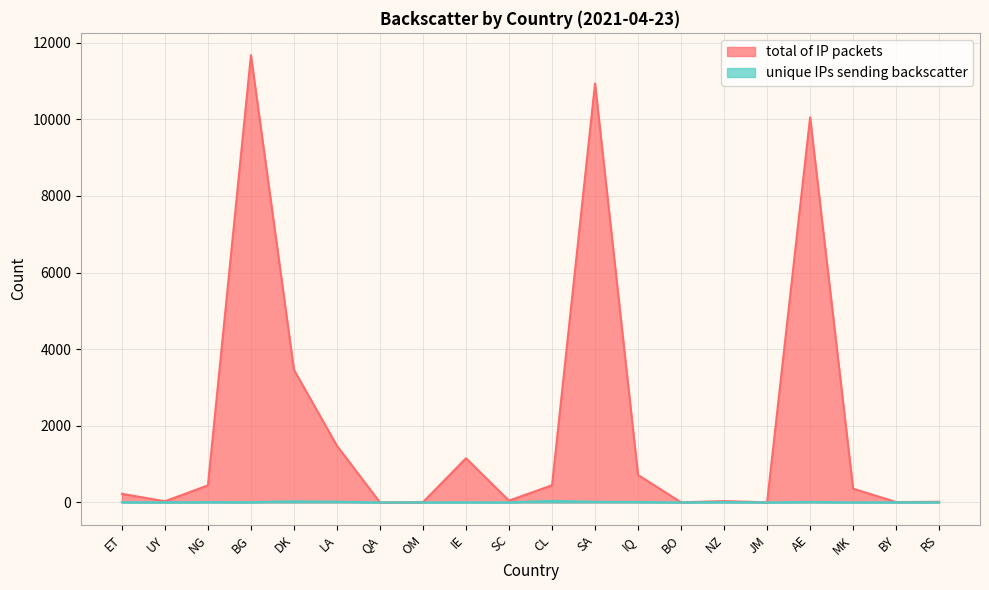

Rank the series at LA from highest to lowest value.

total of IP packets, unique IPs sending backscatter